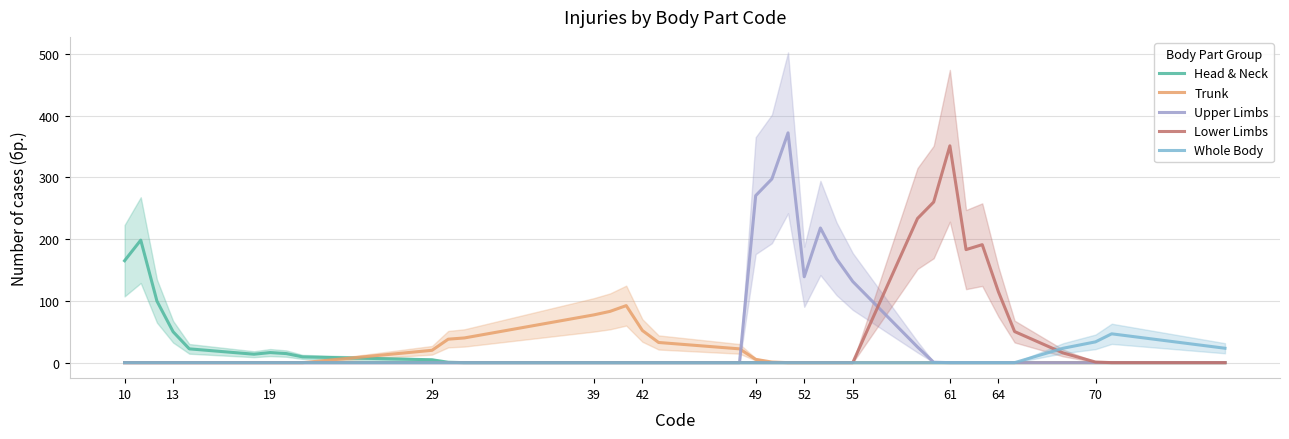

How many times do Upper Limbs and Trunk cross each other?

1